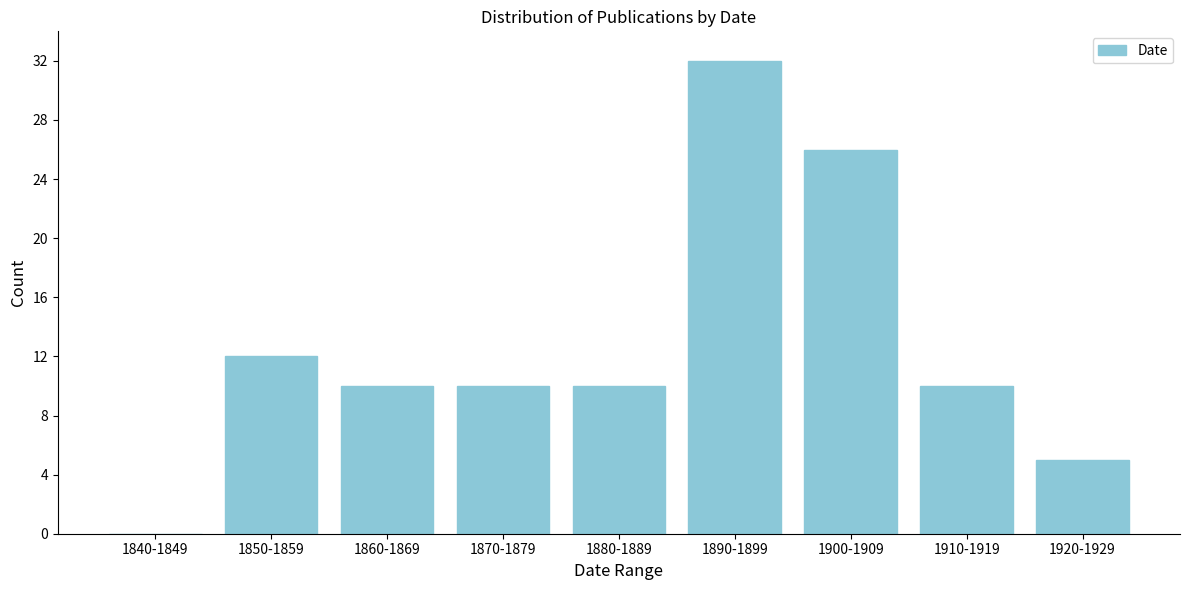

Reading right to left, list all the values displayed in this chart.

1920-1929=5	1910-1919=10	1900-1909=26	1890-1899=32	1880-1889=10	1870-1879=10	1860-1869=10	1850-1859=12	1840-1849=0